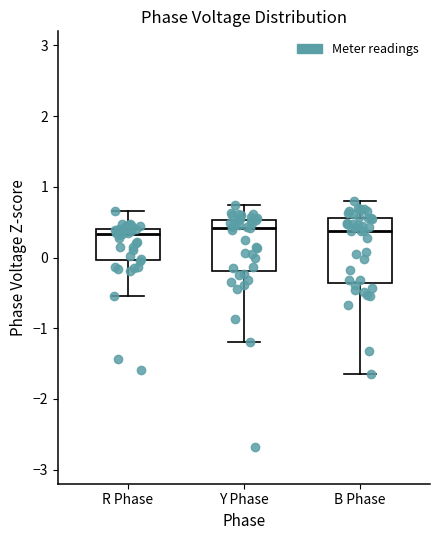

Which box is the tallest, from its lower edge to its upper edge?

B Phase